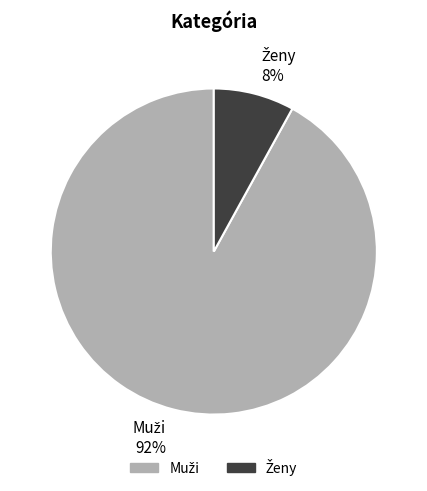

How many segments does this pie chart have?

2